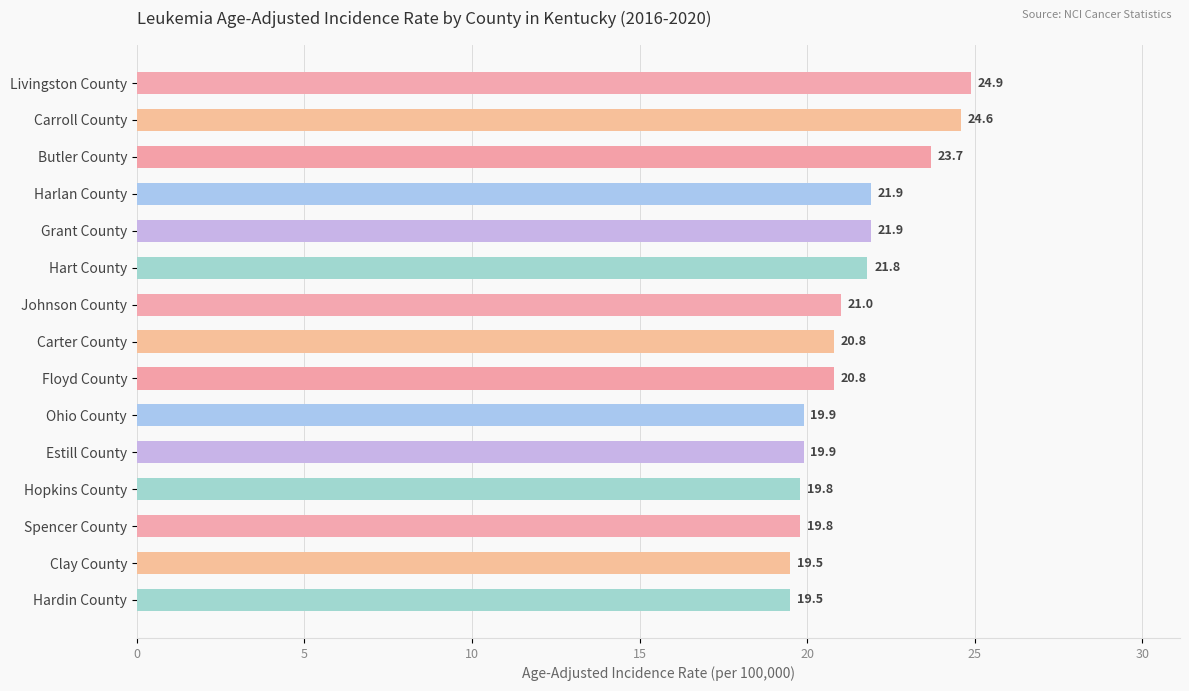

What is the greatest value displayed?

24.9